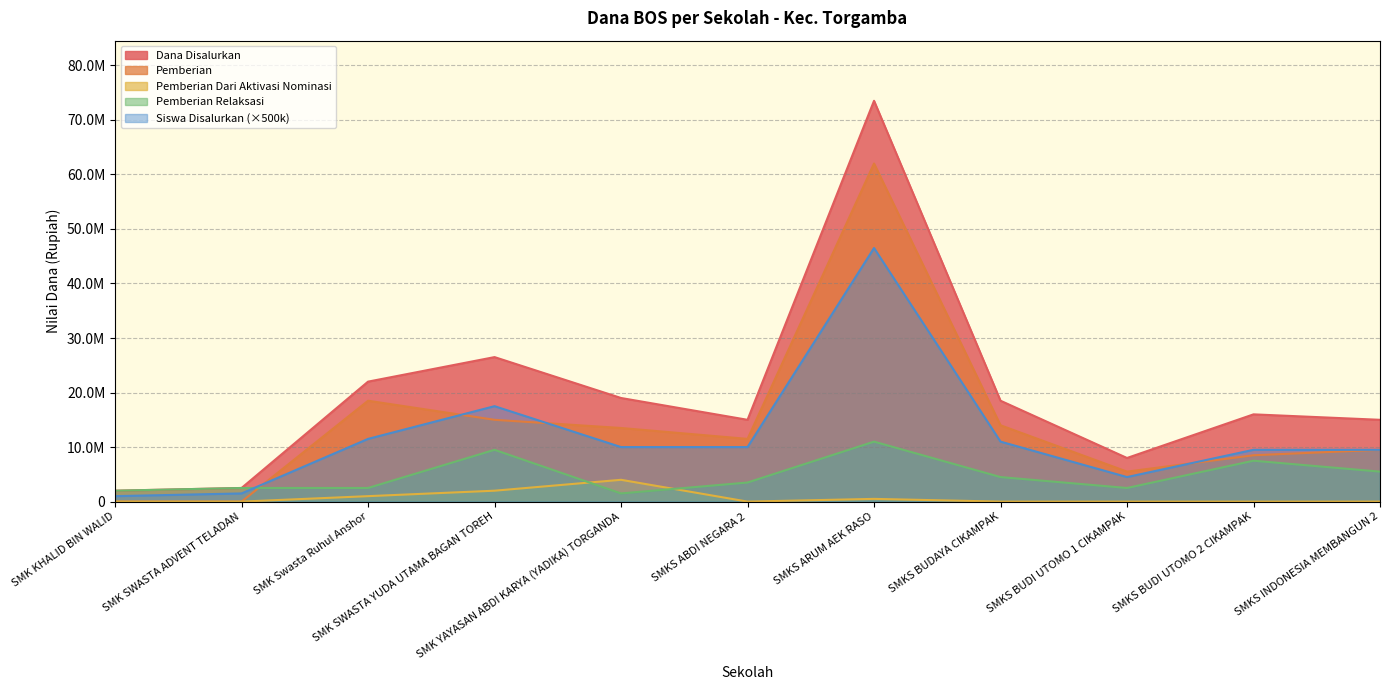

Which label corresponds to the smallest value in the chart?

SMK KHALID BIN WALID